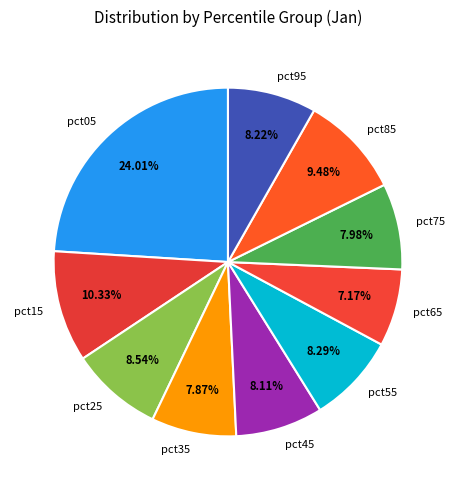

To the nearest percent, what percentage of the pie is pct15?

10%